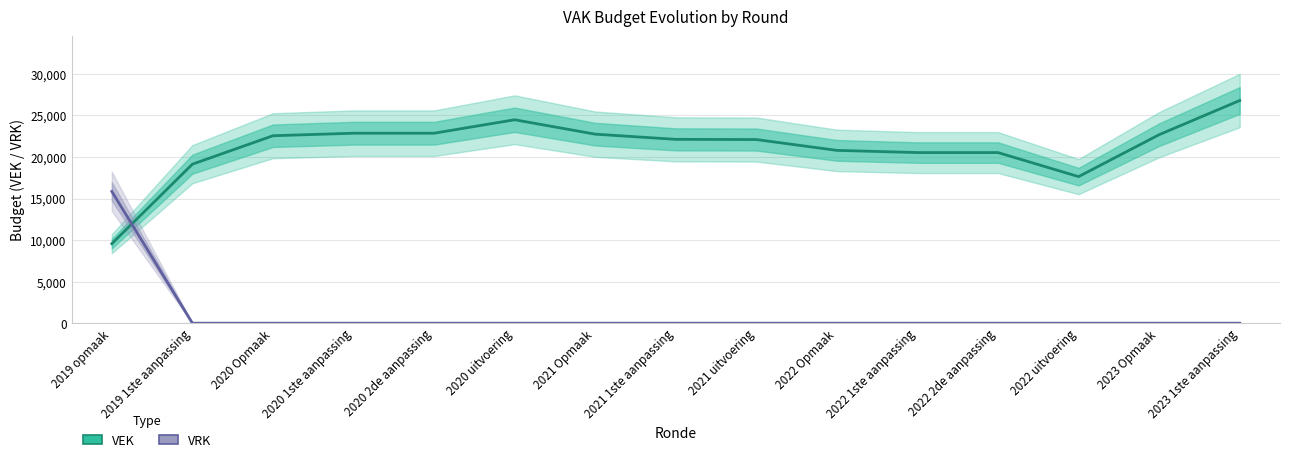

Reading left to right, what are all the values shown in this chart?

VEK: 9568.5	19137.0	22560.0	22863.0	22863.0	24483.0	22749.0	22125.0	22101.0	20797.0	20534.0	20534.0	17639.0	22687.0	26799.0
VRK: 15858.0	0.0	0.0	0.0	0.0	0.0	0.0	0.0	0.0	0.0	0.0	0.0	0.0	0.0	0.0